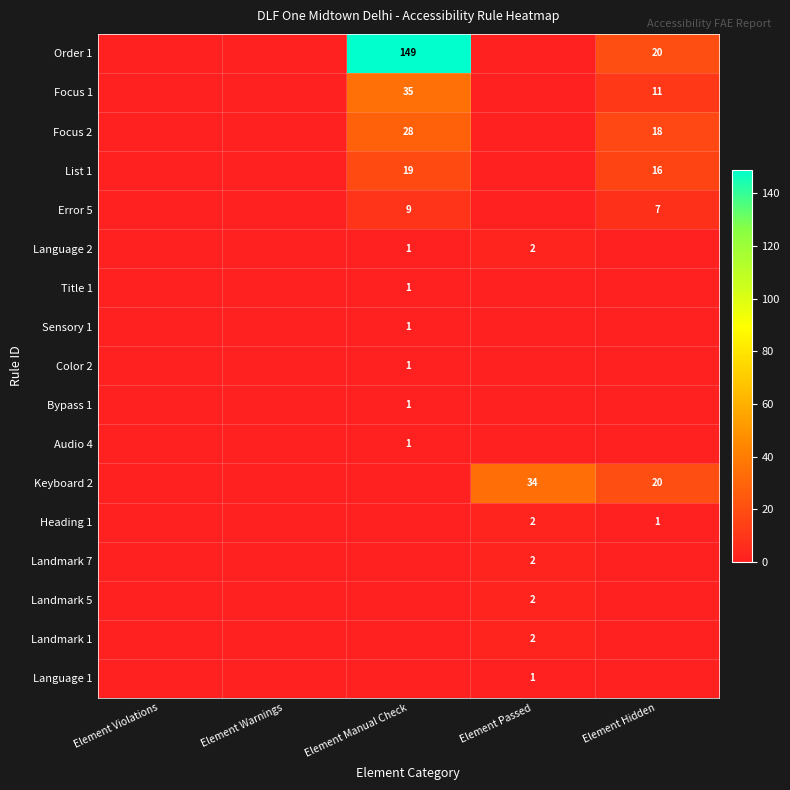

At how many categories does at least one series exceed 92?

1